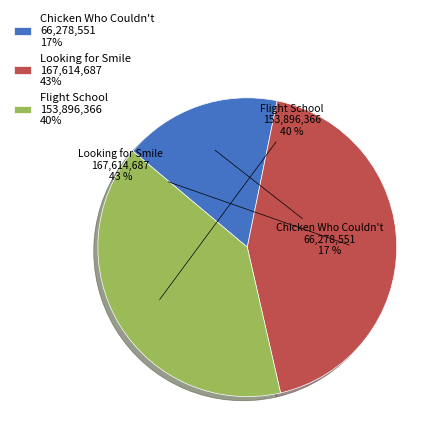

Which category has the biggest portion of the pie?

Looking for Smile